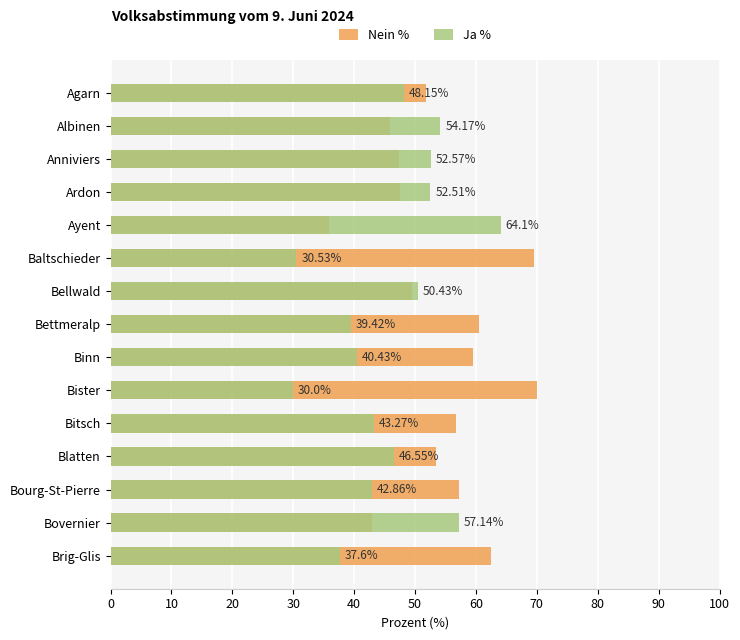

How many groups of bars are there?

15